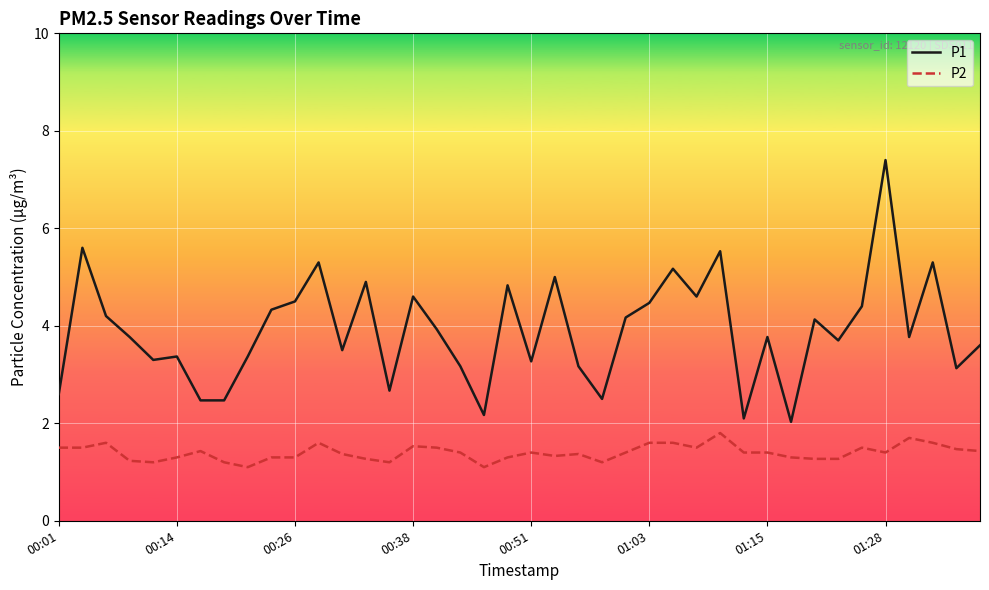

What is the highest value of the P2 series?

1.8